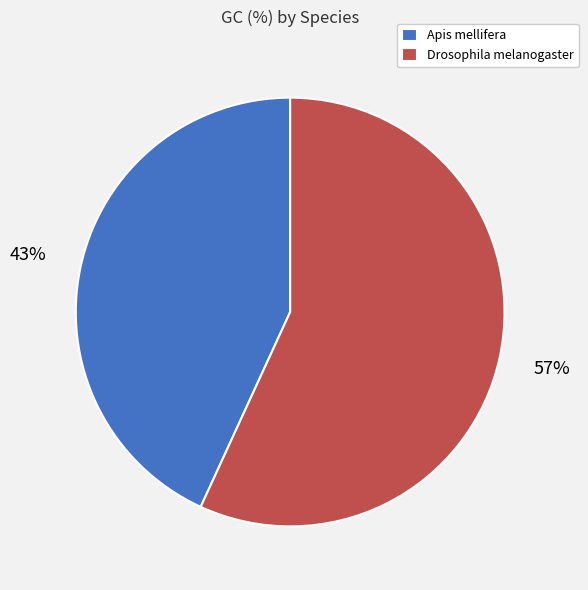

To the nearest percent, what percentage of the pie is Drosophila melanogaster?

57%